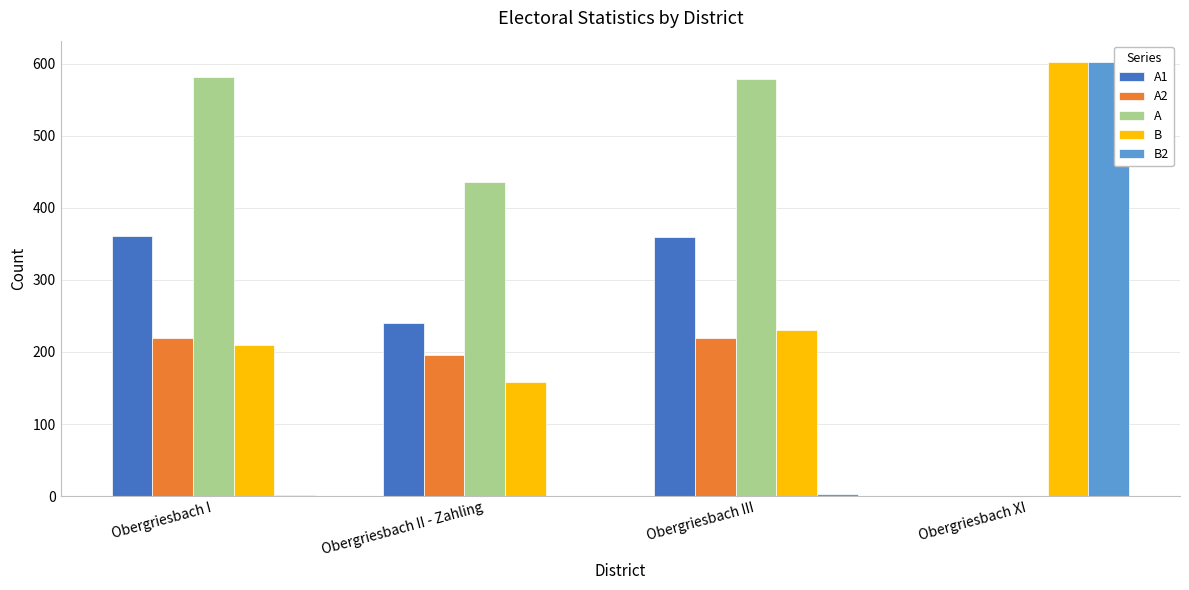

What is the maximum value shown in the chart?

602